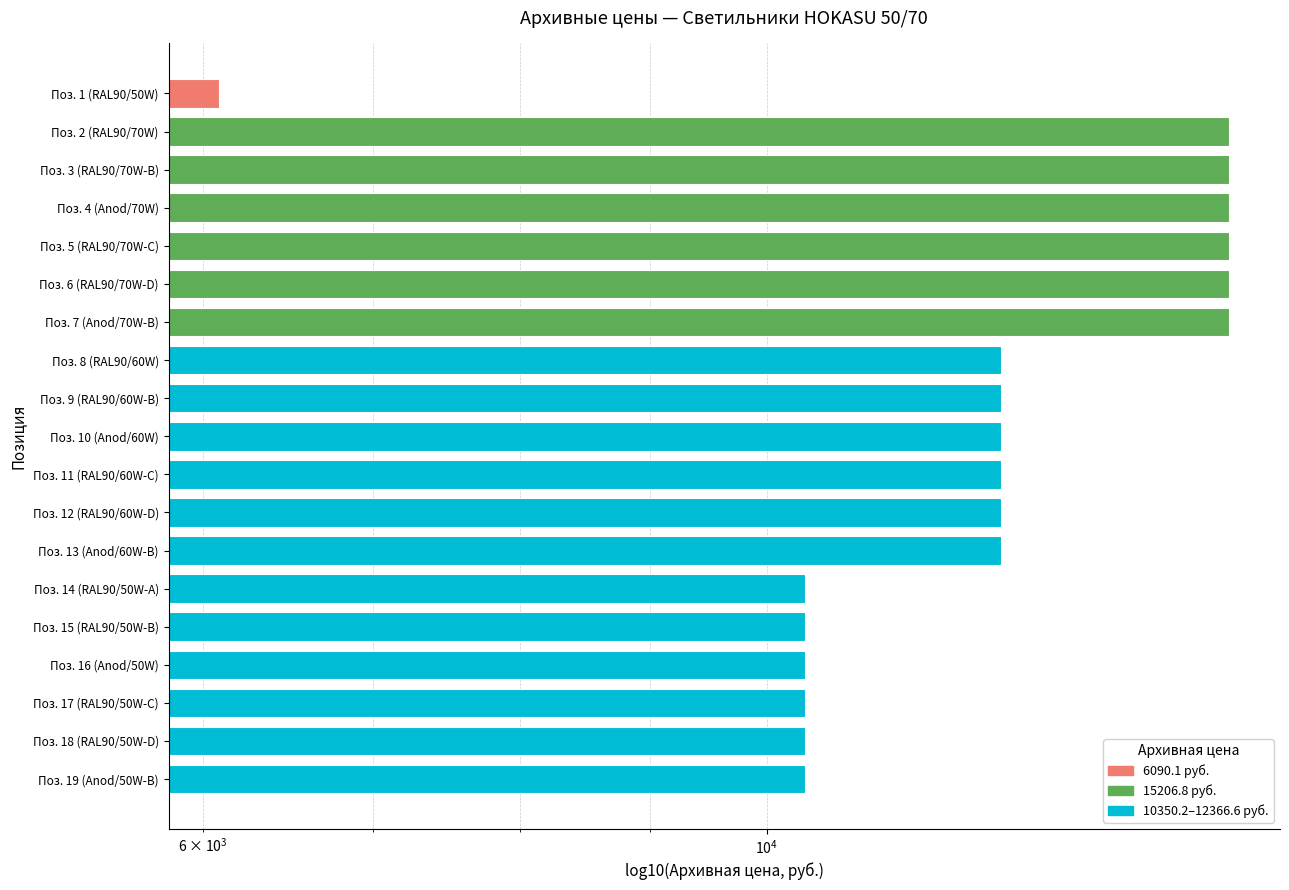

What is the sum of the values at Поз. 10 (Anod/60W) and Поз. 19 (Anod/50W-B)?

22716.8